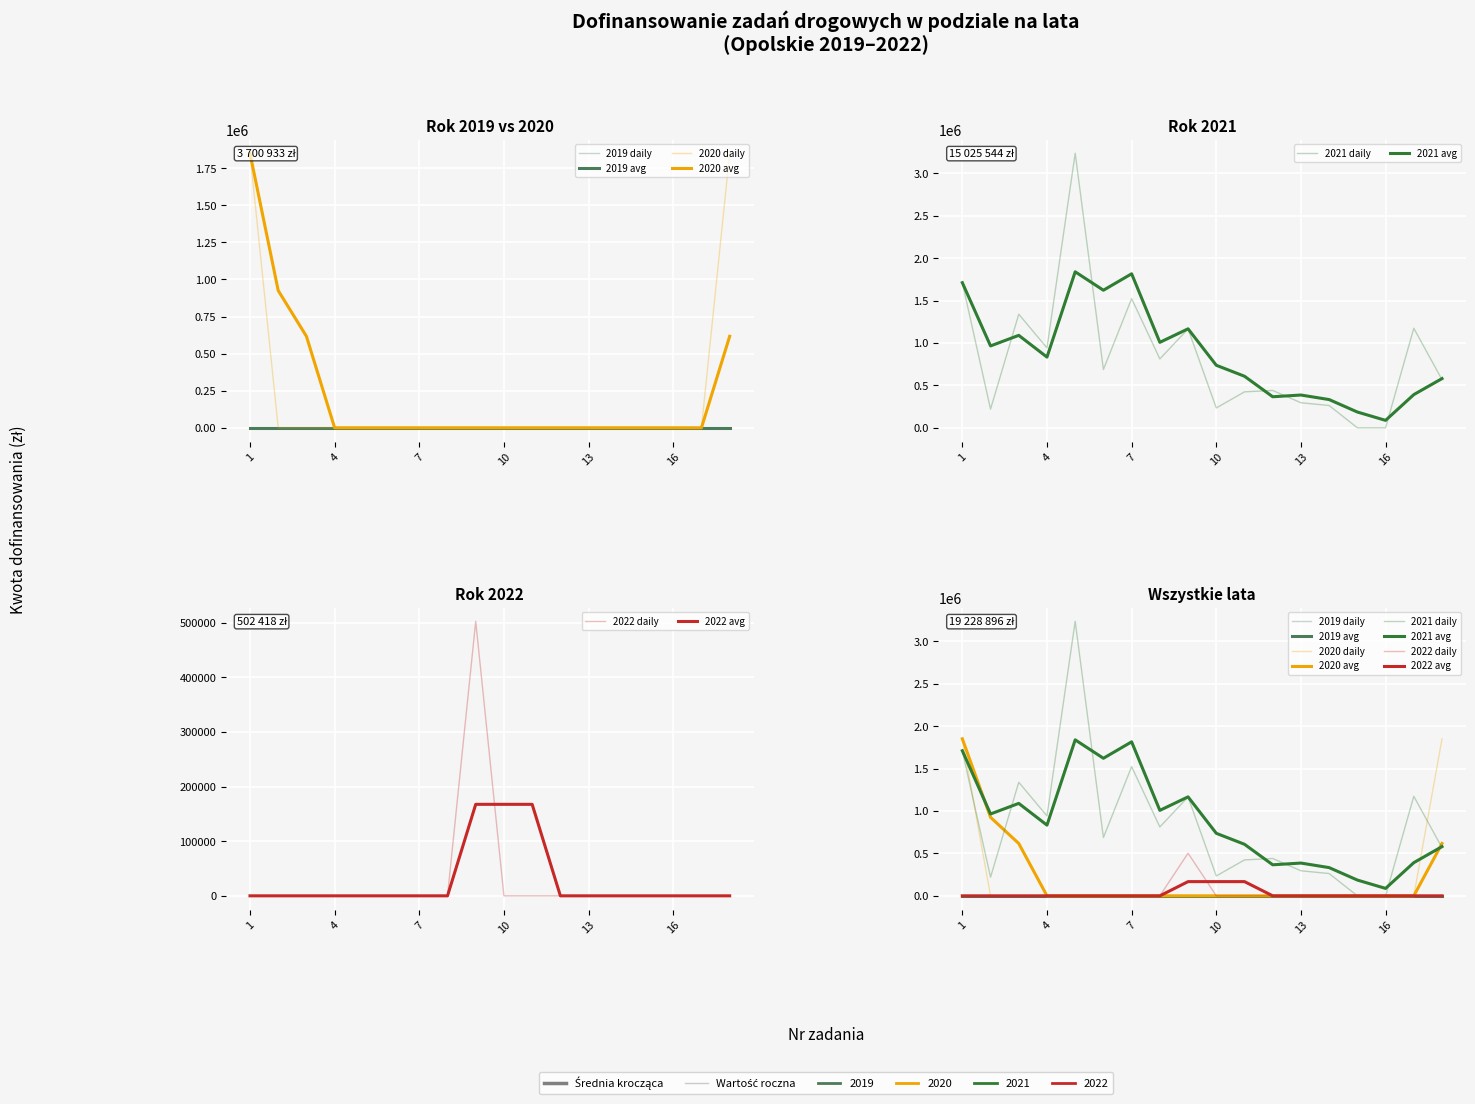

The value of 2021 at 16 is 1908002.0. True or false?

False